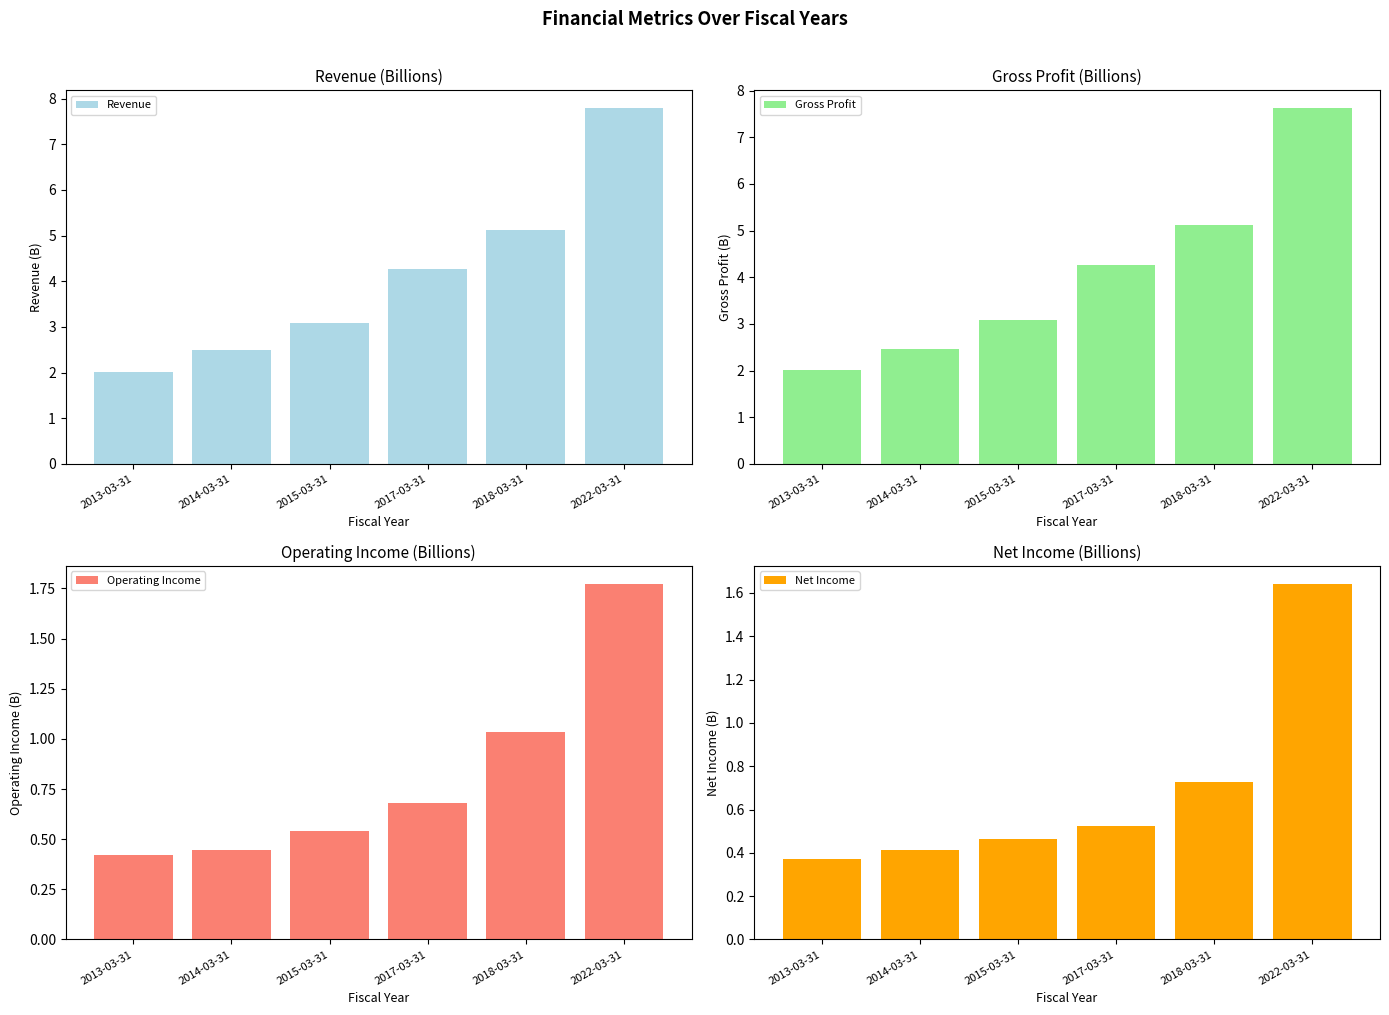

Reading right to left, extract all data points from this chart.

Revenue: 2022-03-31=7.8	2018-03-31=5.1	2017-03-31=4.3	2015-03-31=3.1	2014-03-31=2.5	2013-03-31=2.0
Gross Profit: 2022-03-31=7.6	2018-03-31=5.1	2017-03-31=4.3	2015-03-31=3.1	2014-03-31=2.5	2013-03-31=2.0
Operating Income: 2022-03-31=1.8	2018-03-31=1.0	2017-03-31=0.7	2015-03-31=0.5	2014-03-31=0.4	2013-03-31=0.4
Net Income: 2022-03-31=1.6	2018-03-31=0.7	2017-03-31=0.5	2015-03-31=0.5	2014-03-31=0.4	2013-03-31=0.4